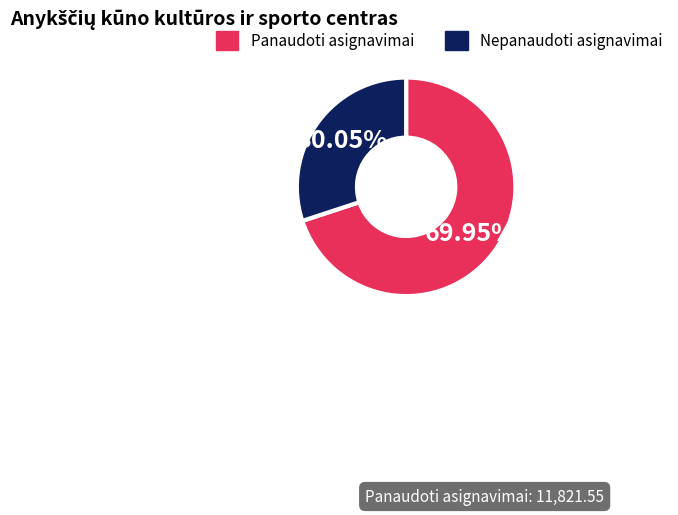

To the nearest percent, what is the difference between the largest and smallest slice percentages?

40%